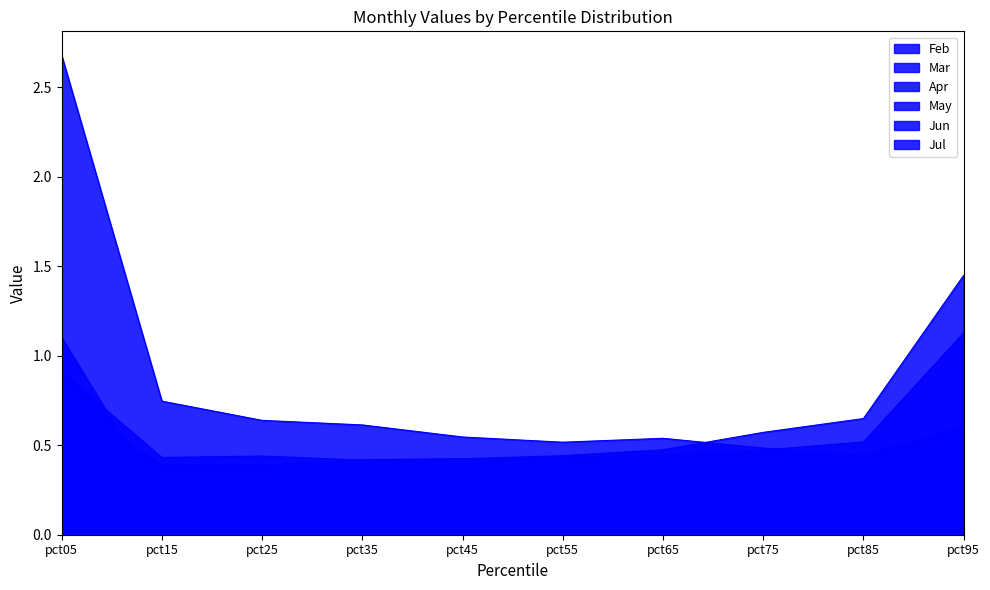

Which series has the widest spread of values?

Jul